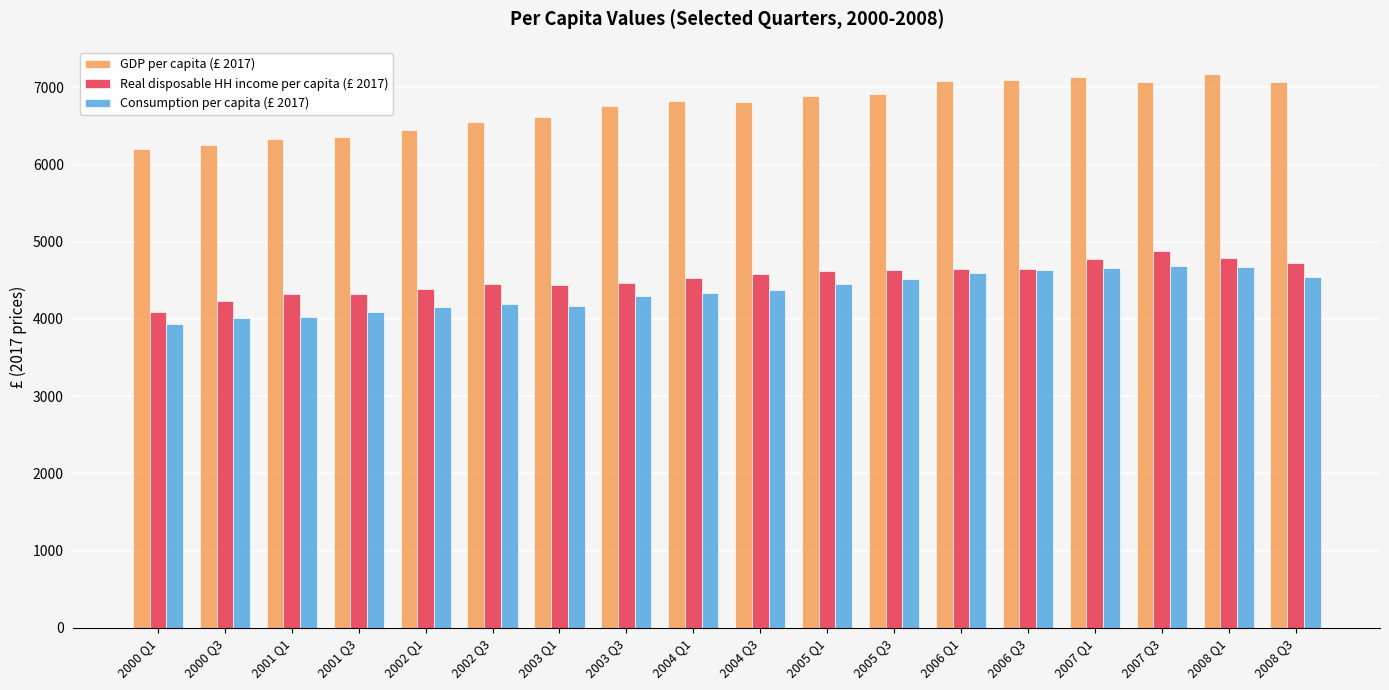

What is the total value across all series at 2006 Q3?

16376.8